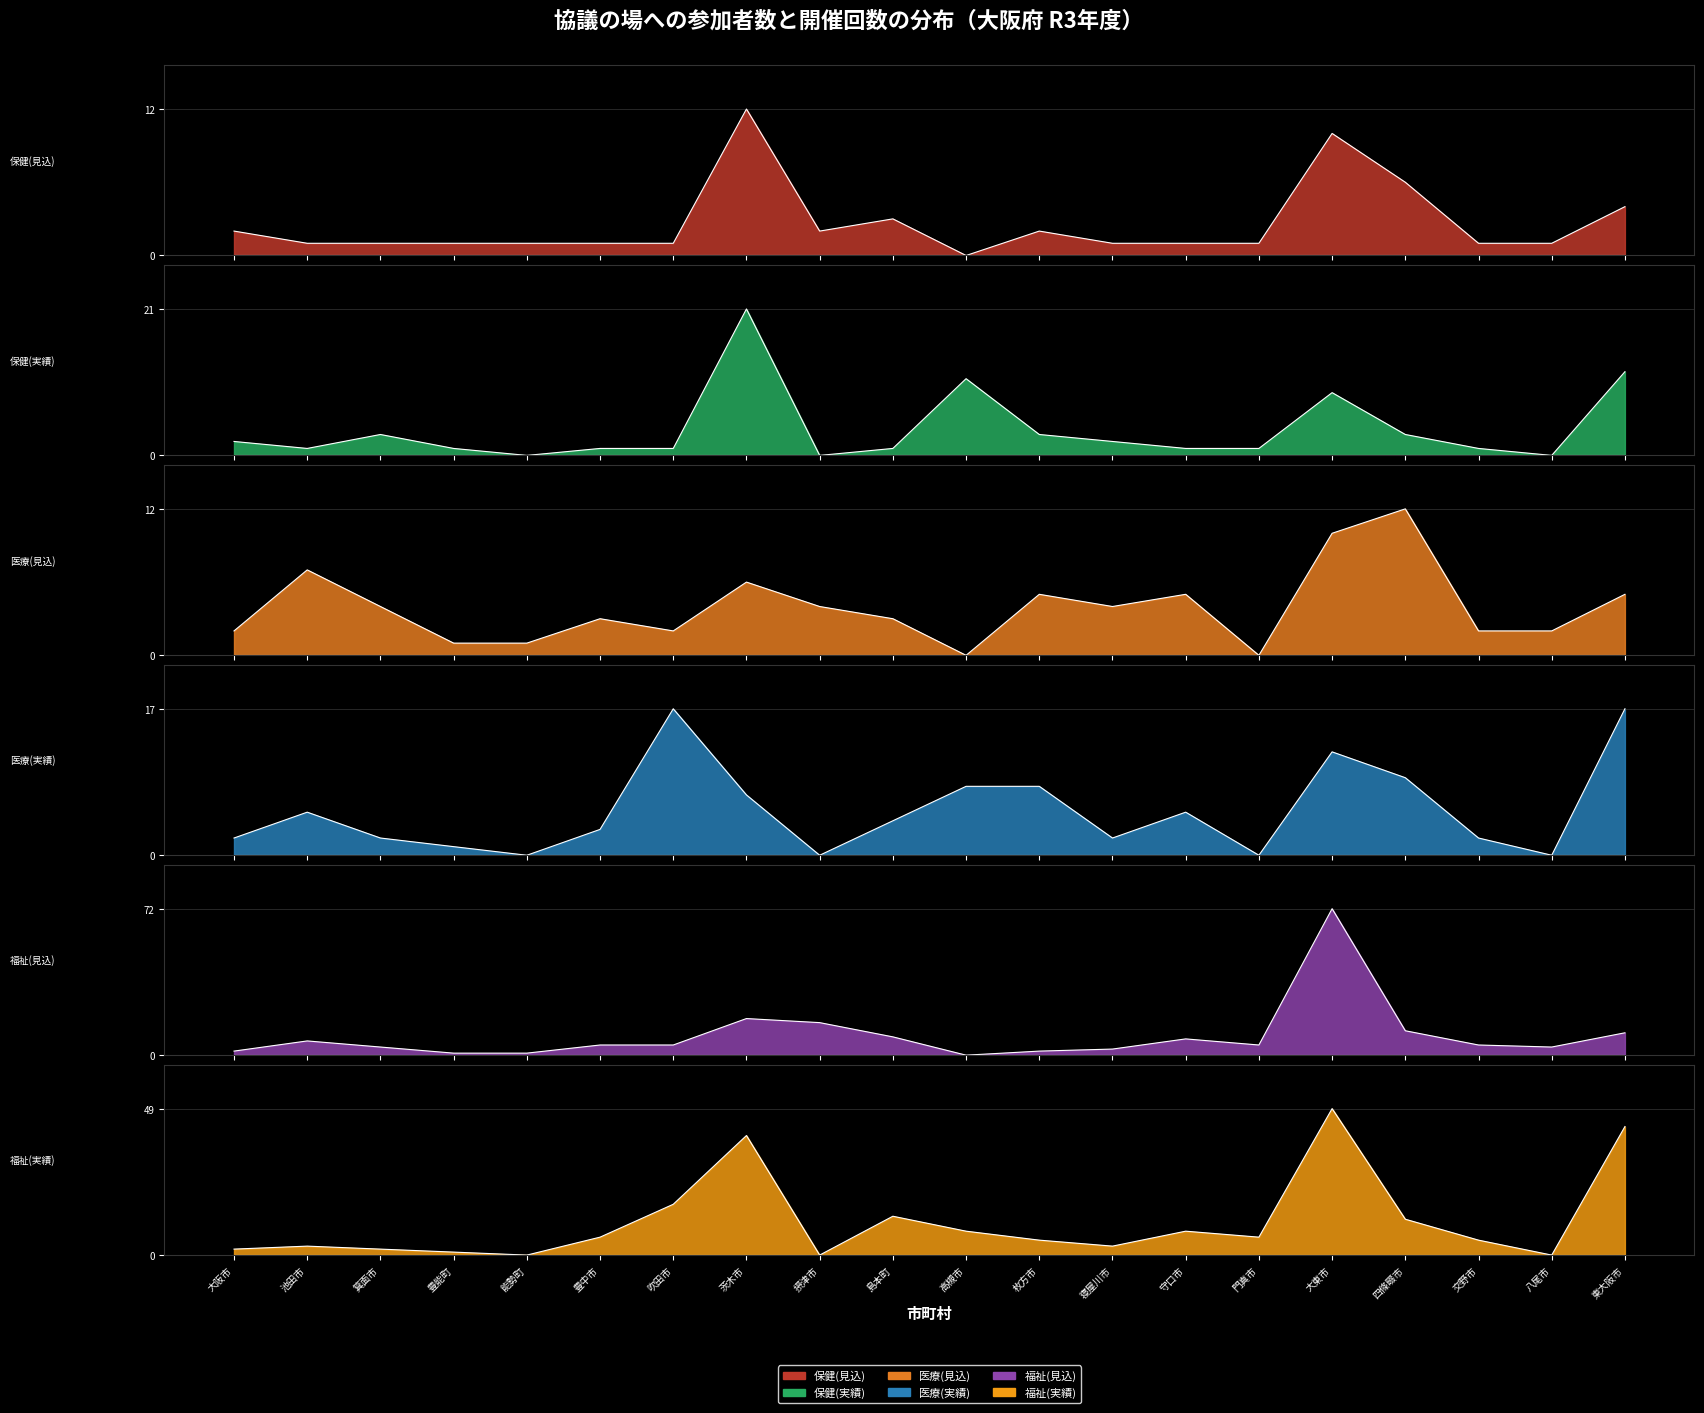

What is the difference between the maximum and minimum values in the 福祉(実績) series?

49